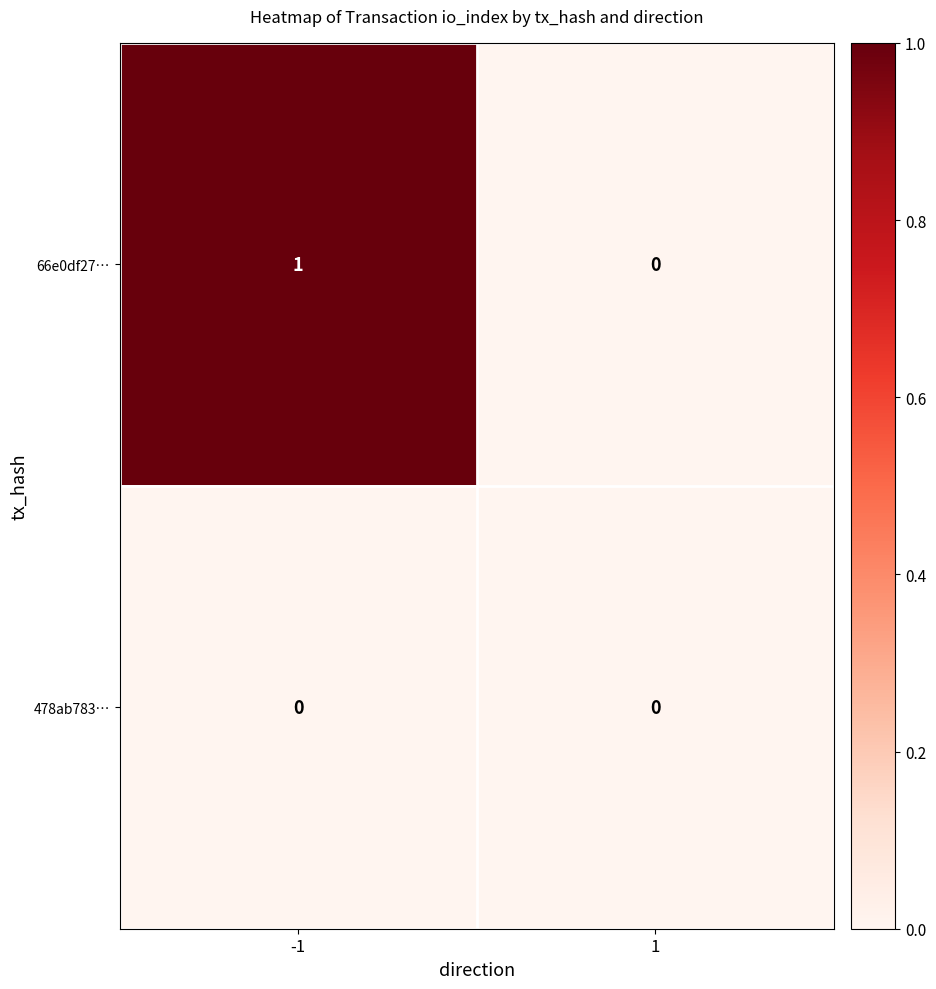

Reading left to right, transcribe all the data shown in this chart.

66e0df27…: -1=1	1=0
478ab783…: -1=0	1=0